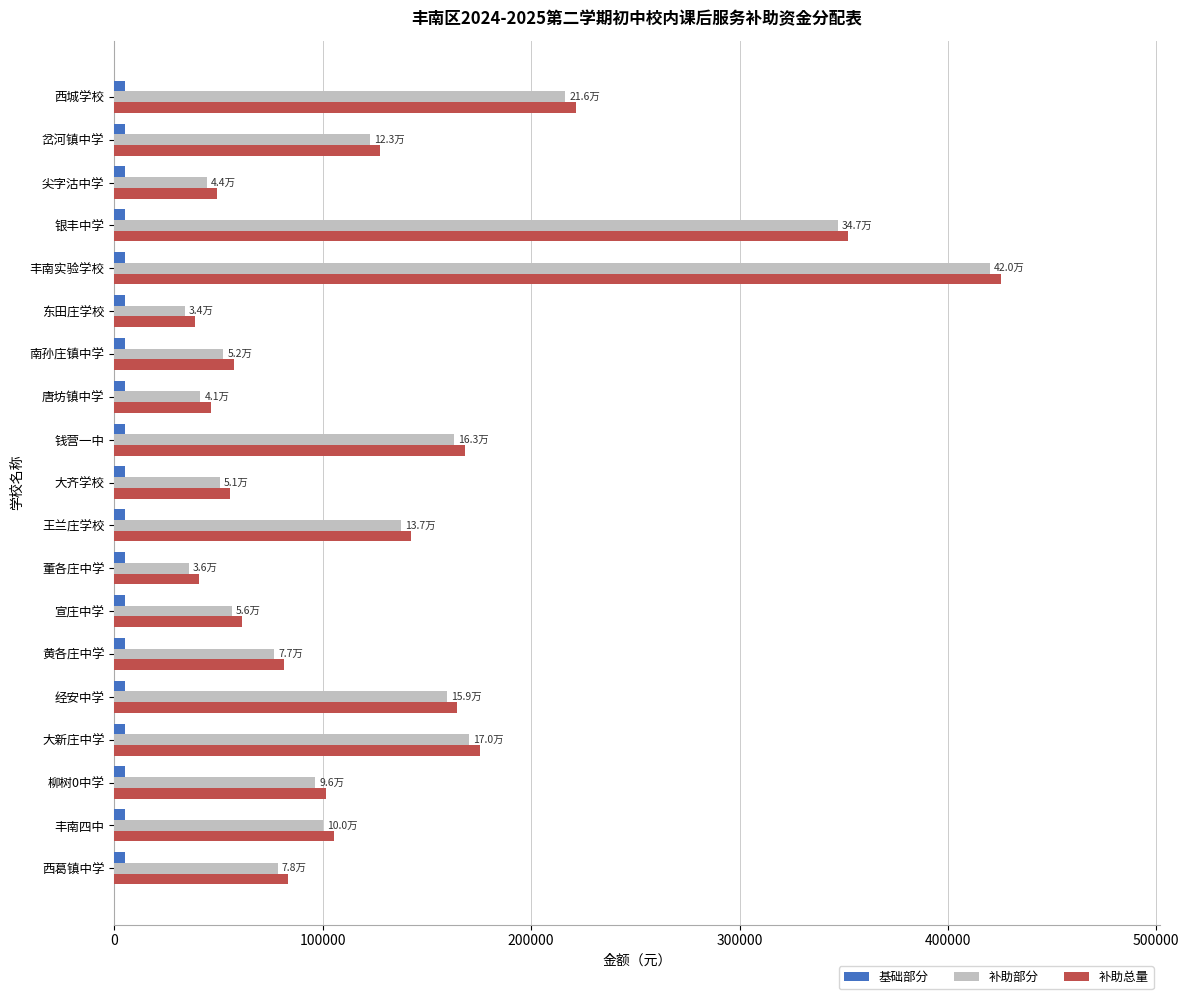

At which category is the sum across all series the highest?

丰南实验学校